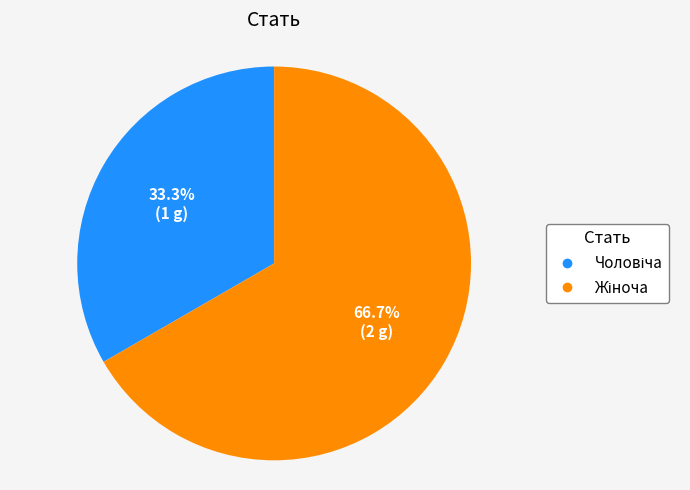

Is there a majority slice in this chart?

Yes